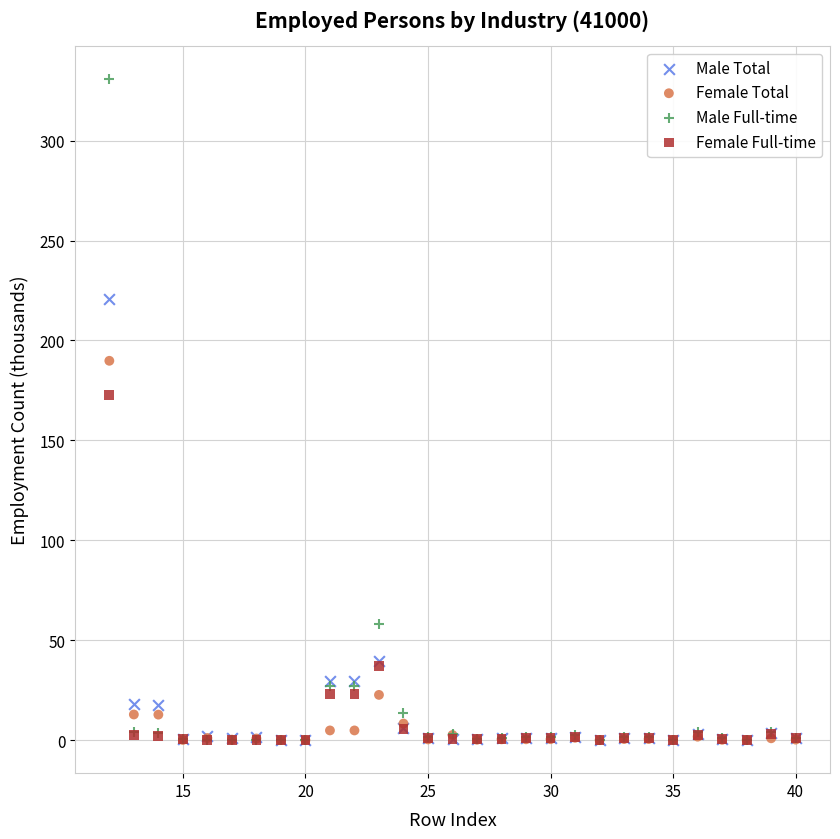

Across all series, what Y value is closest to 165?

172.8